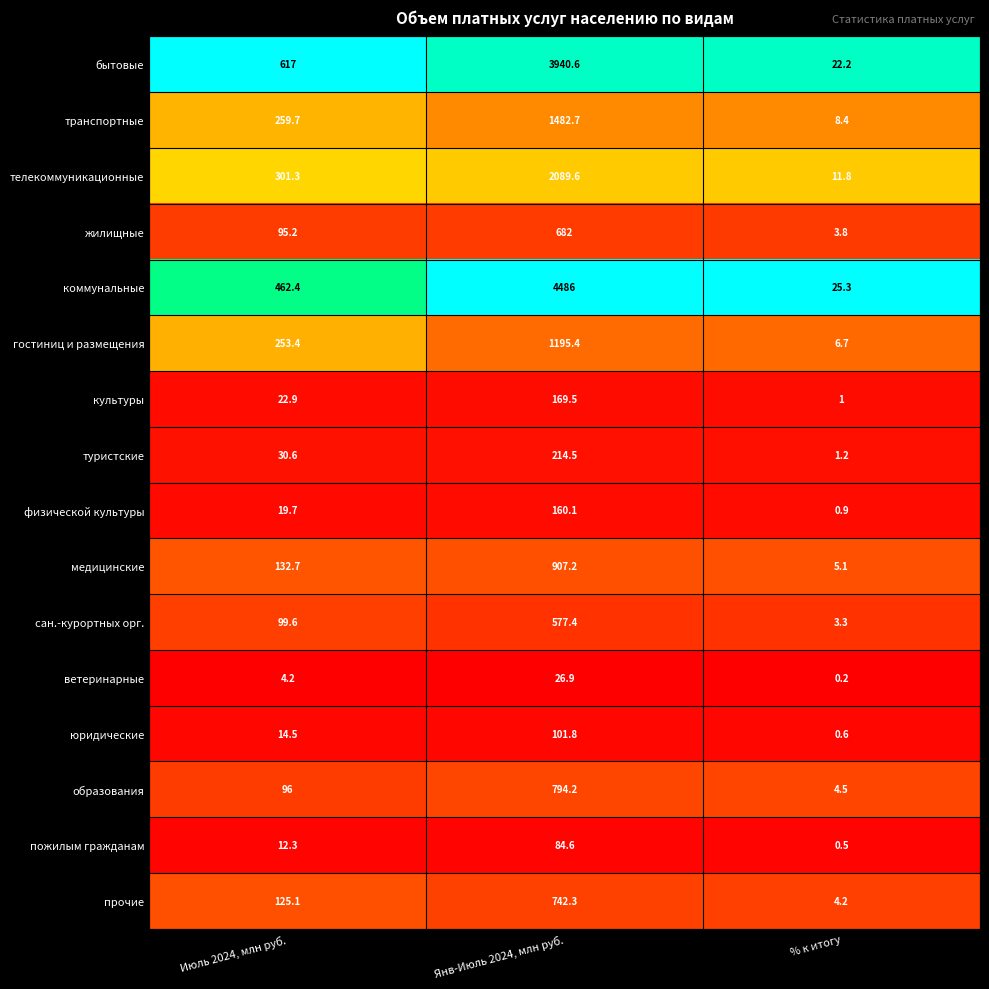

How many data points does each series have?

3